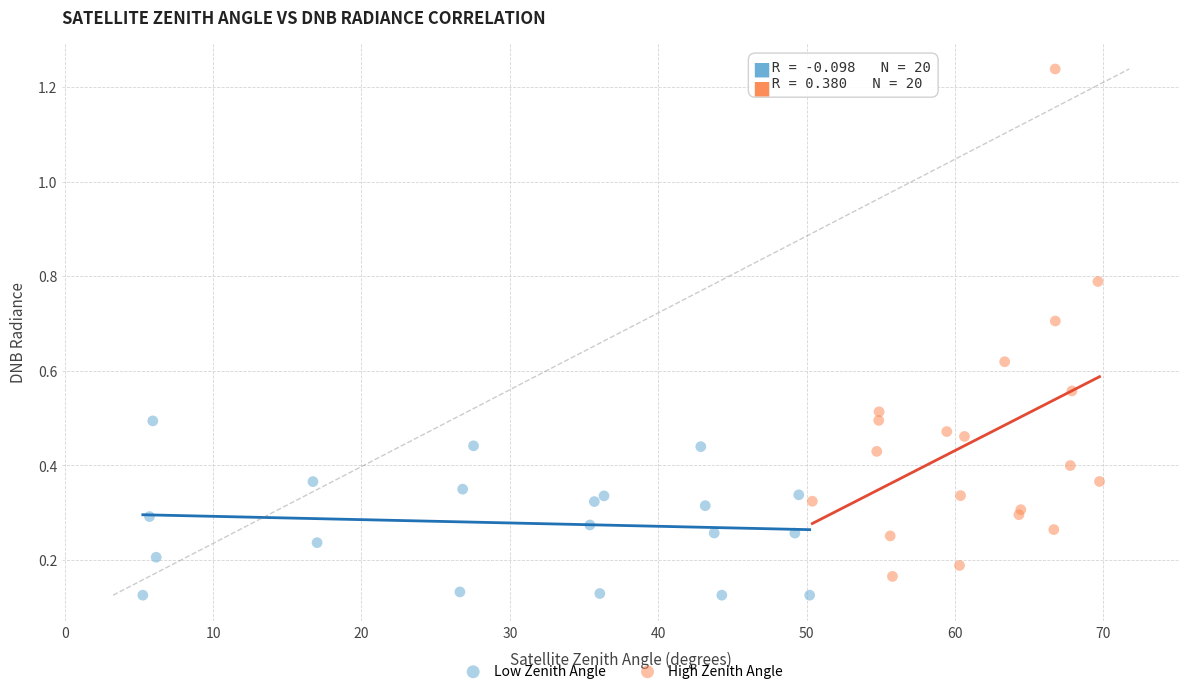

What are all the series names shown in the legend?

Low Zenith Angle, High Zenith Angle